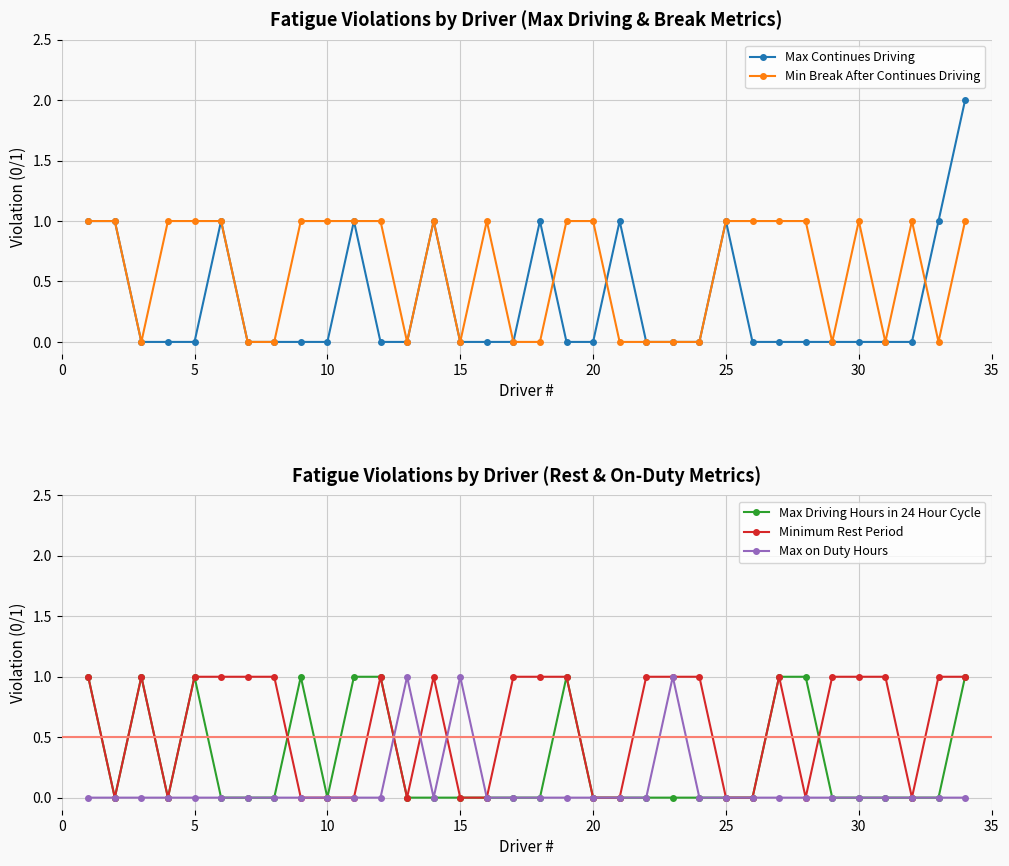

What is the difference between the maximum and minimum values in the Max Continues Driving series?

2